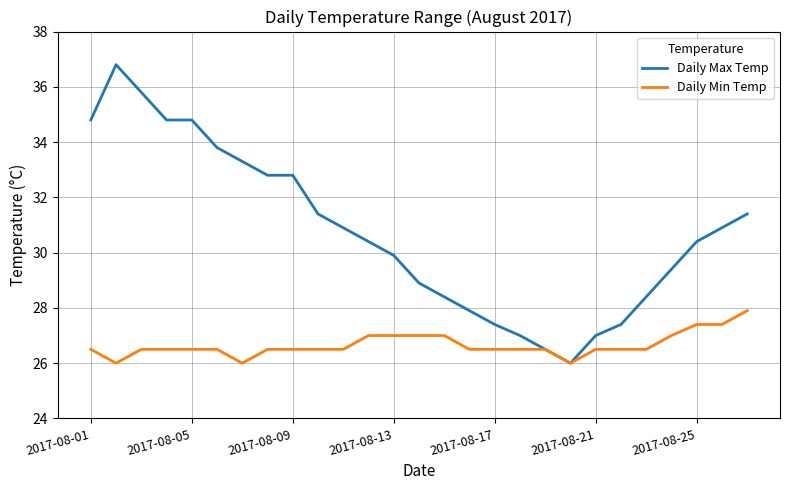

What is the minimum value shown in the chart?

26.0